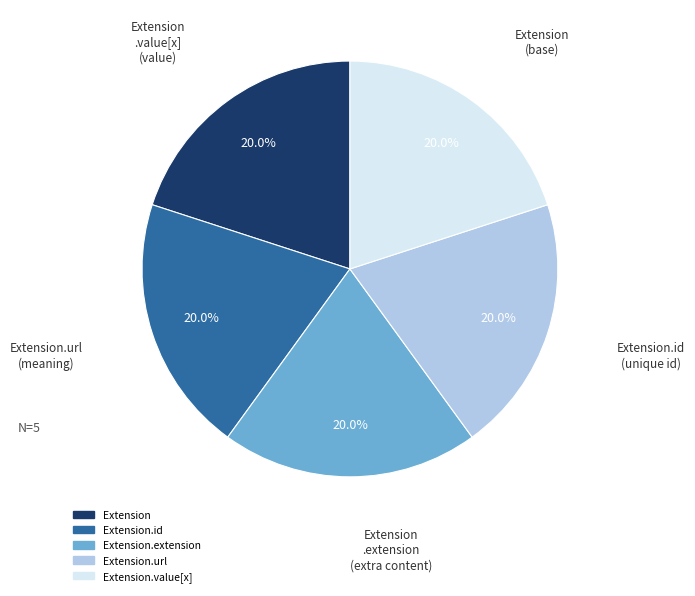

Is there any slice that represents more than half of the pie?

No